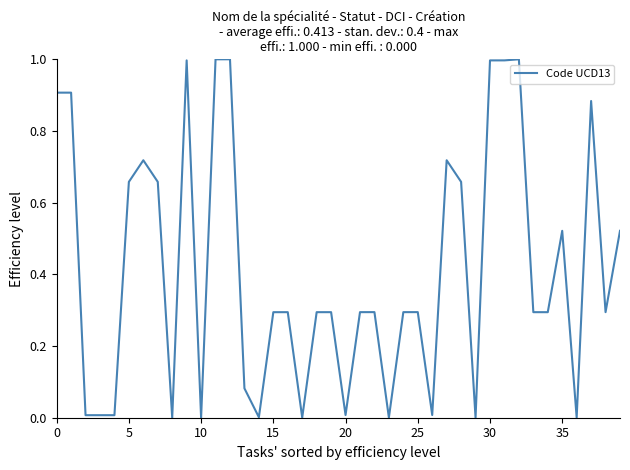

What is the greatest value displayed?

1.0